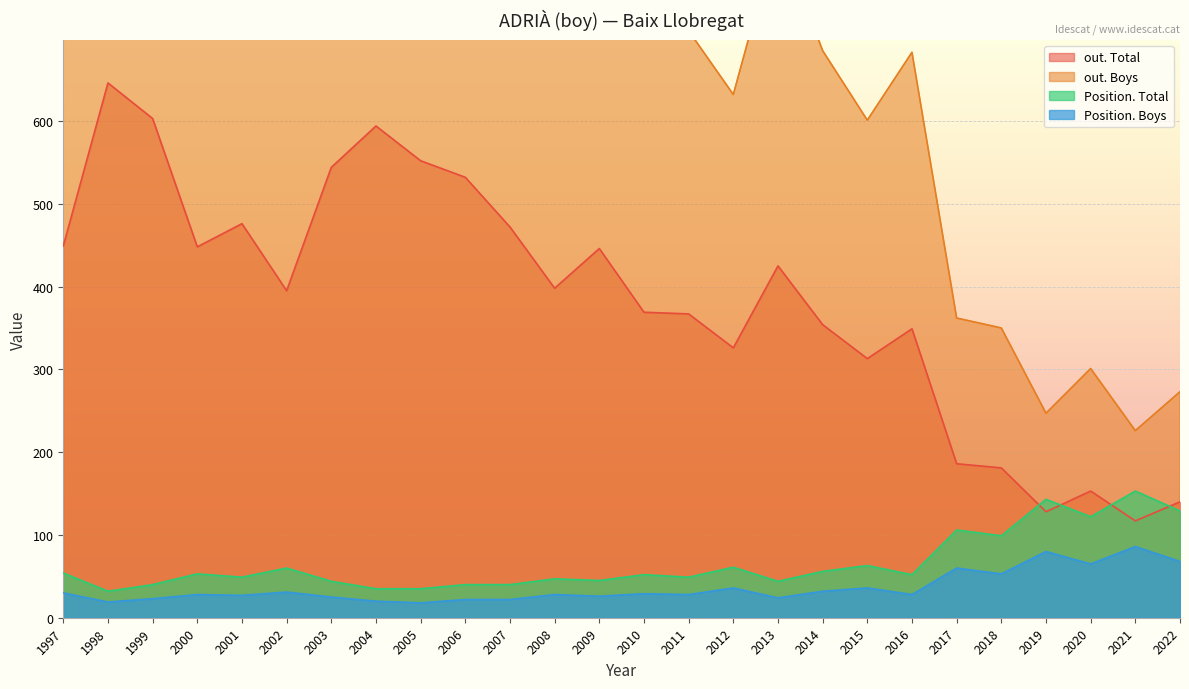

True or false: Position. Boys and out. Boys intersect in this chart.

False